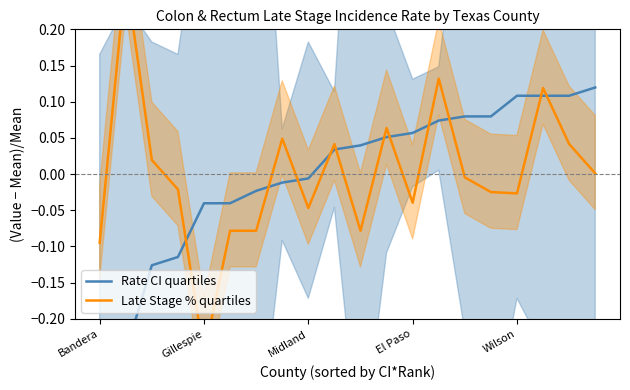

At which category does the chart reach its minimum across all series?

Bandera